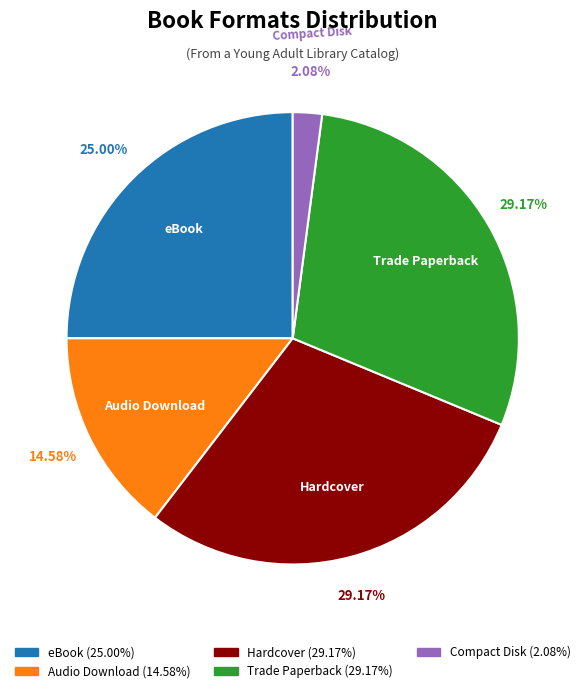

Is it true that Trade Paperback is 40% of the pie?

False